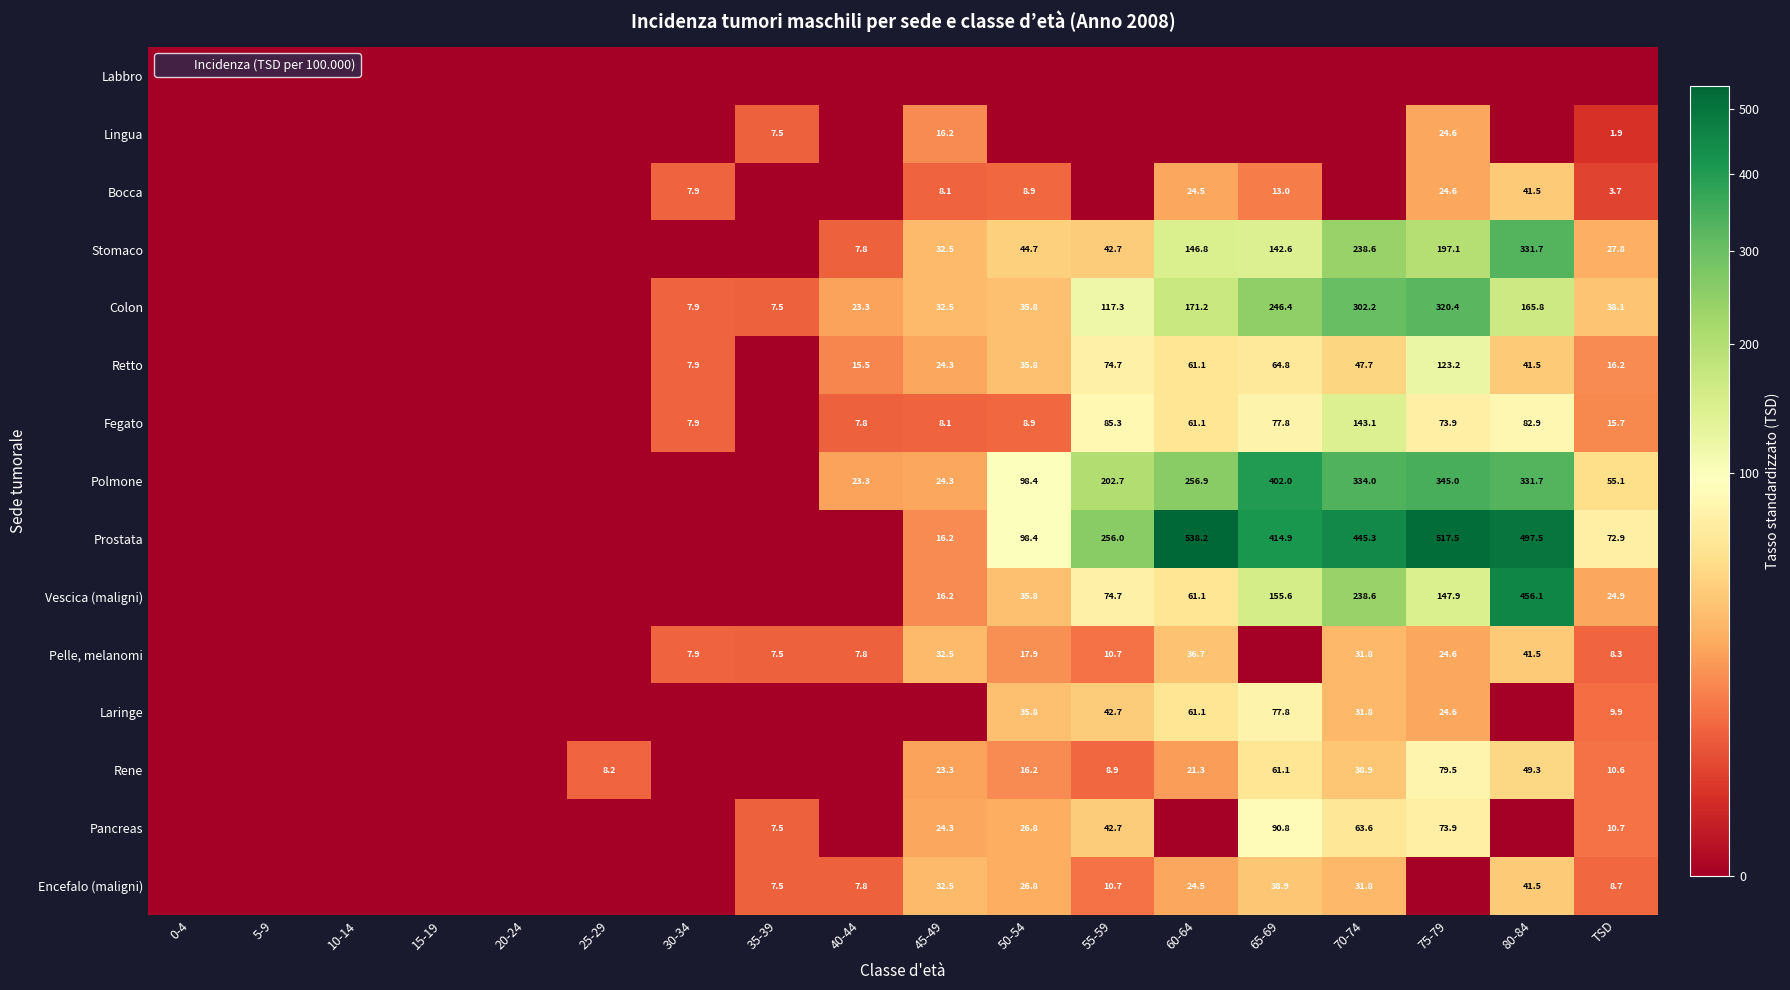

How many data points in Stomaco are less than 27?

9